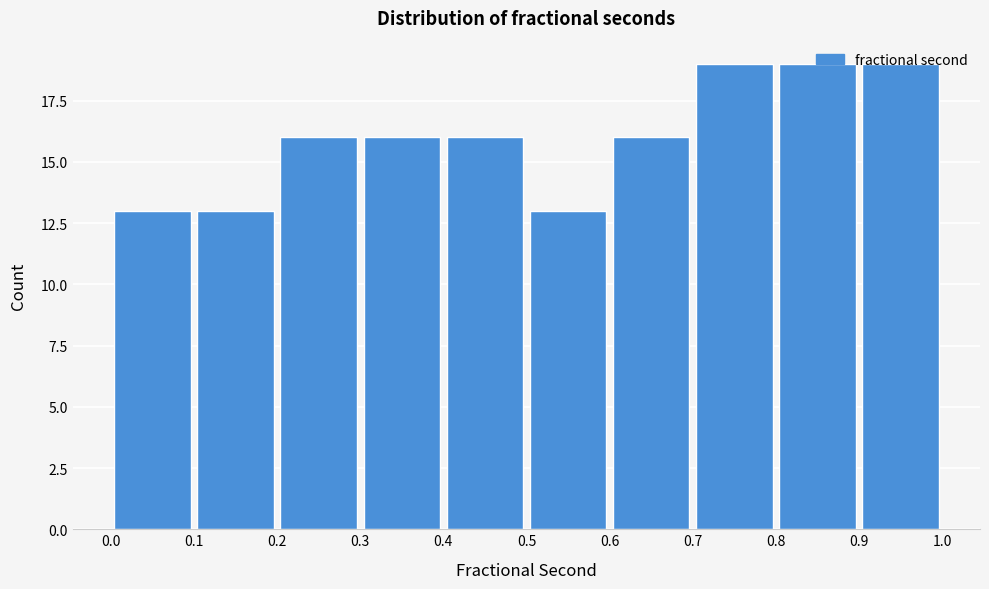

Reading left to right, transcribe this chart: for each bar, give the range it covers on the x-axis and its height. The values are not printed on the chart, so give them approximately, as read against the axis.

0.0 to 0.1: 13
0.1 to 0.2: 13
0.2 to 0.3: 16
0.3 to 0.4: 16
0.4 to 0.5: 16
0.5 to 0.6: 13
0.6 to 0.7: 16
0.7 to 0.8: 19
0.8 to 0.9: 19
0.9 to 1.0: 19